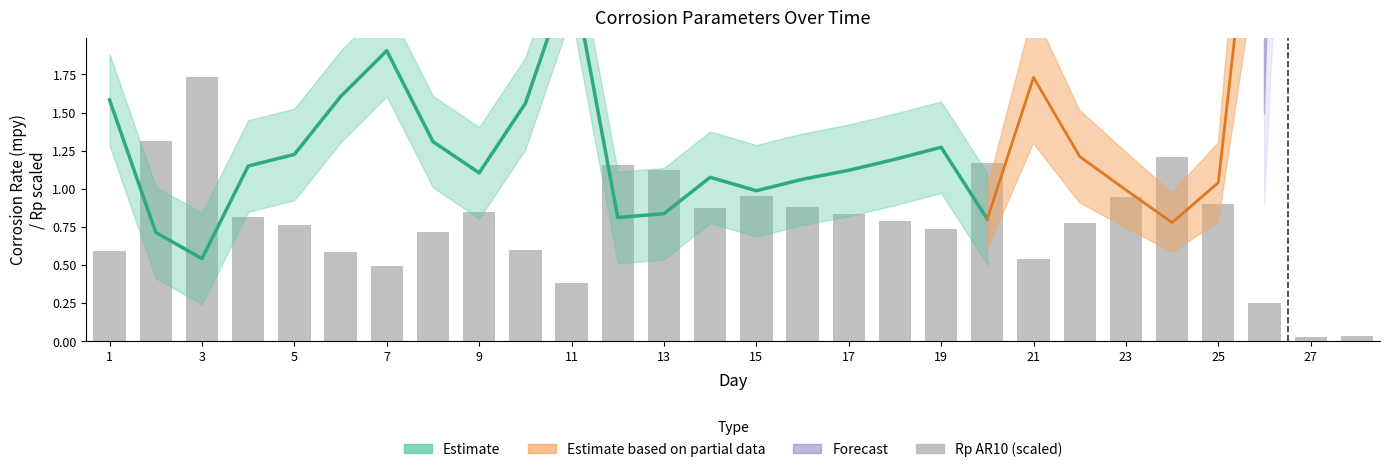

How many data points does each series have?

28